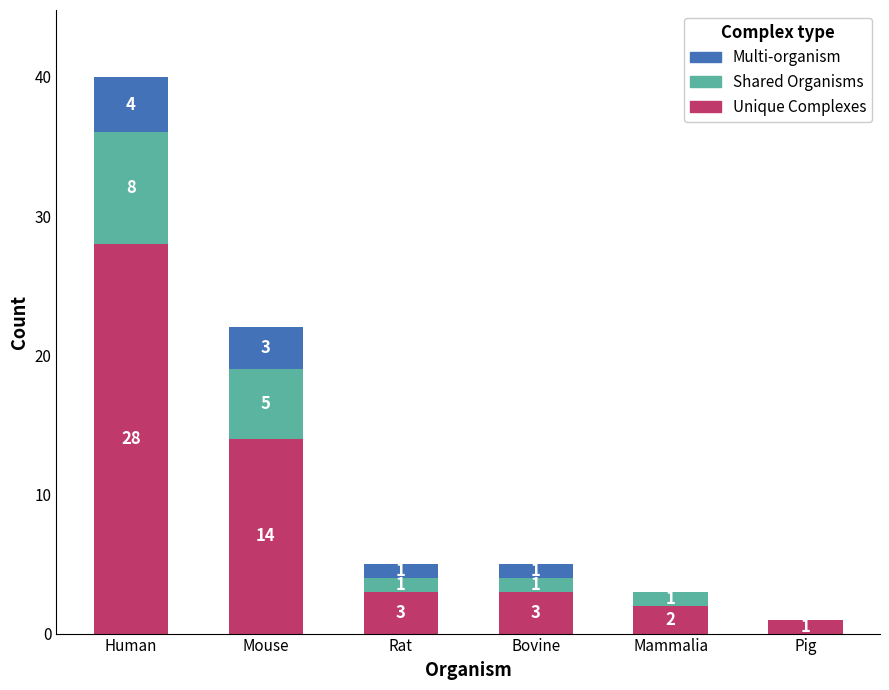

Count the number of categories in the chart.

6